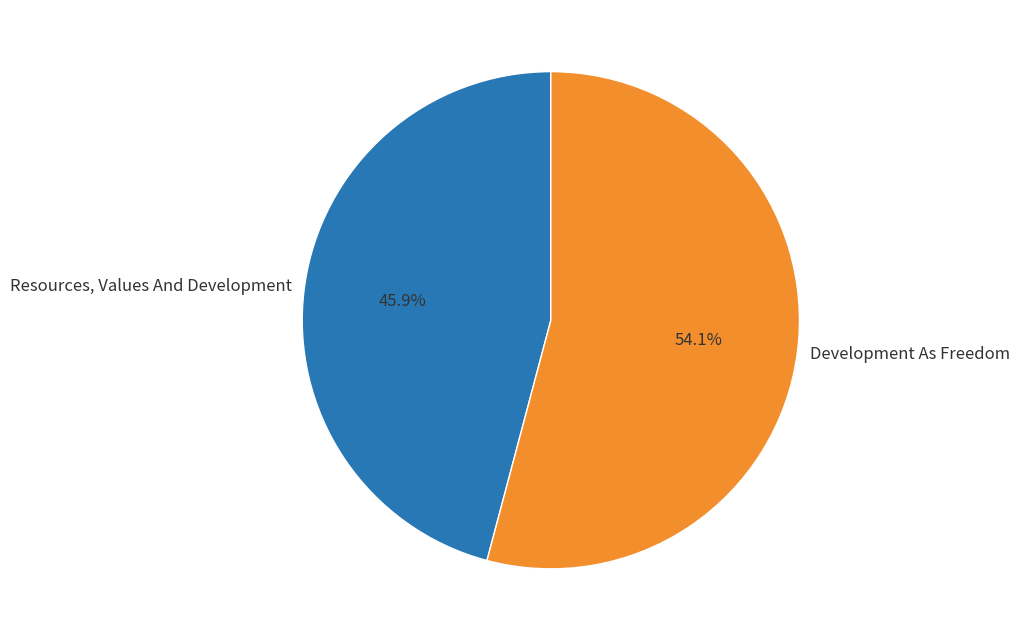

What percentage do Development As Freedom and Resources, Values And Development together represent?

100.0%